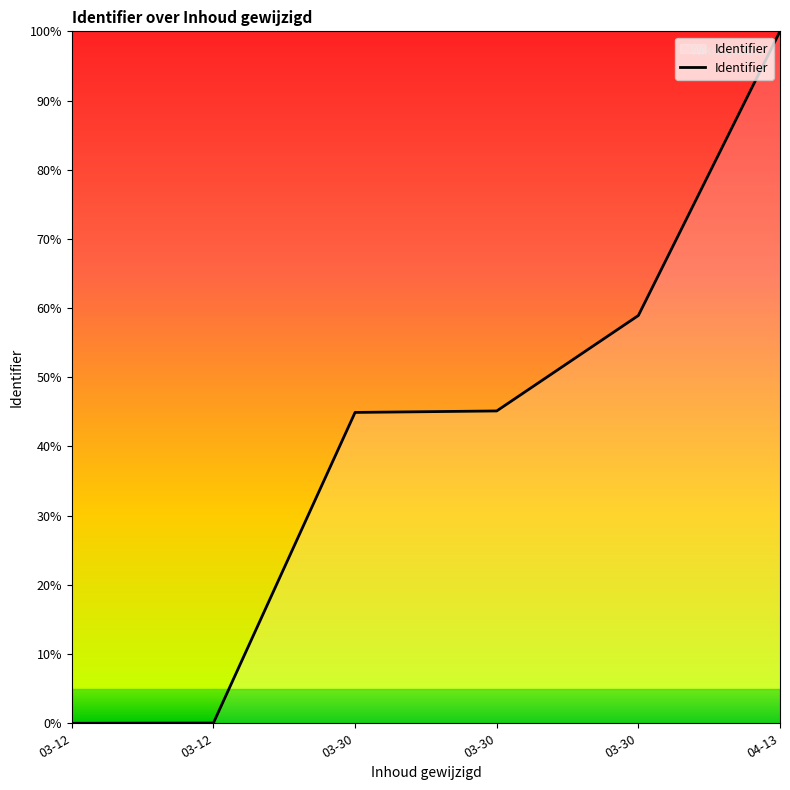

How many lines are shown in the chart?

1